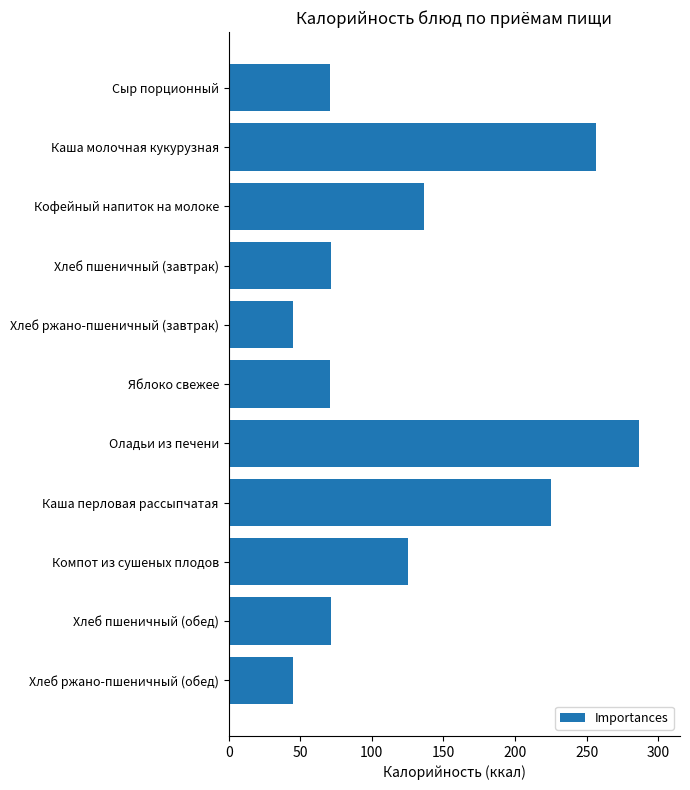

What is the approximate value at Хлеб ржано-пшеничный (обед)?

44.9